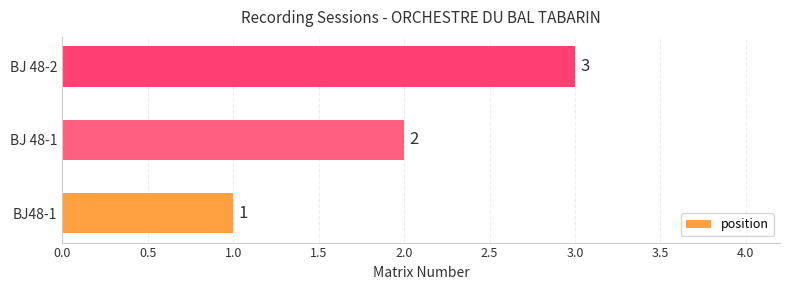

Where is the data nearest to the value 2?

BJ 48-1